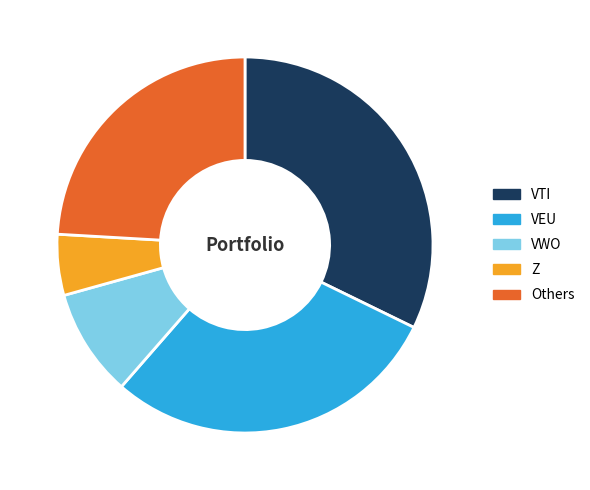

Is VEU the majority of the pie?

No